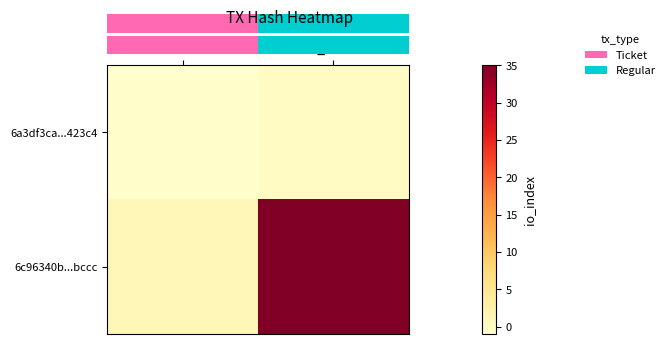

At which category is the sum across all series the highest?

io_index